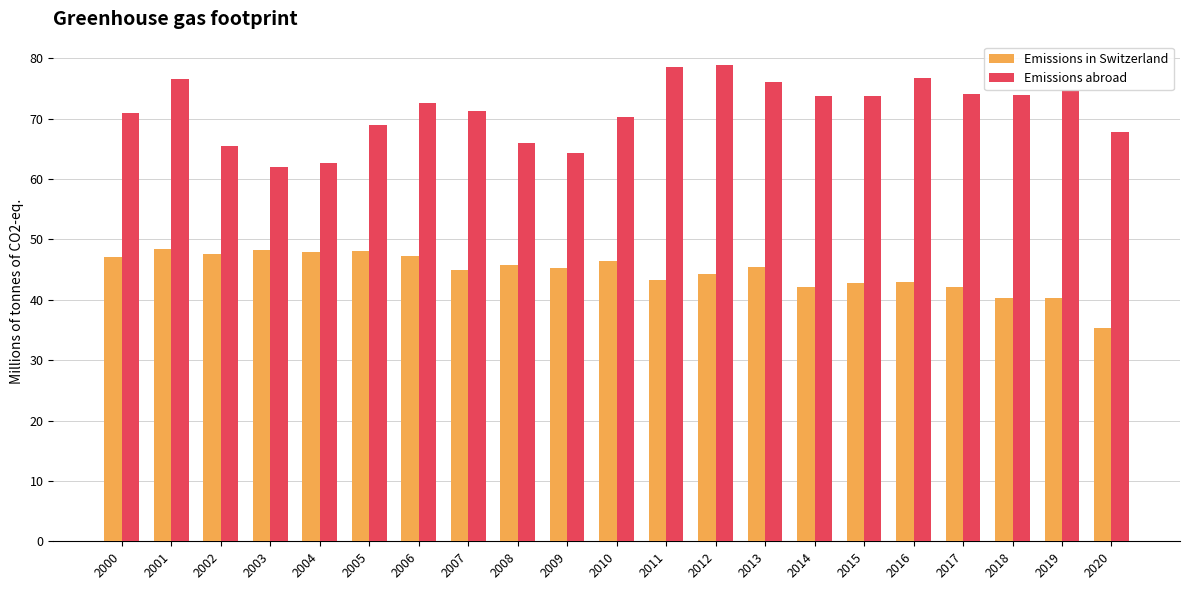

At which category does the chart reach its minimum across all series?

2020